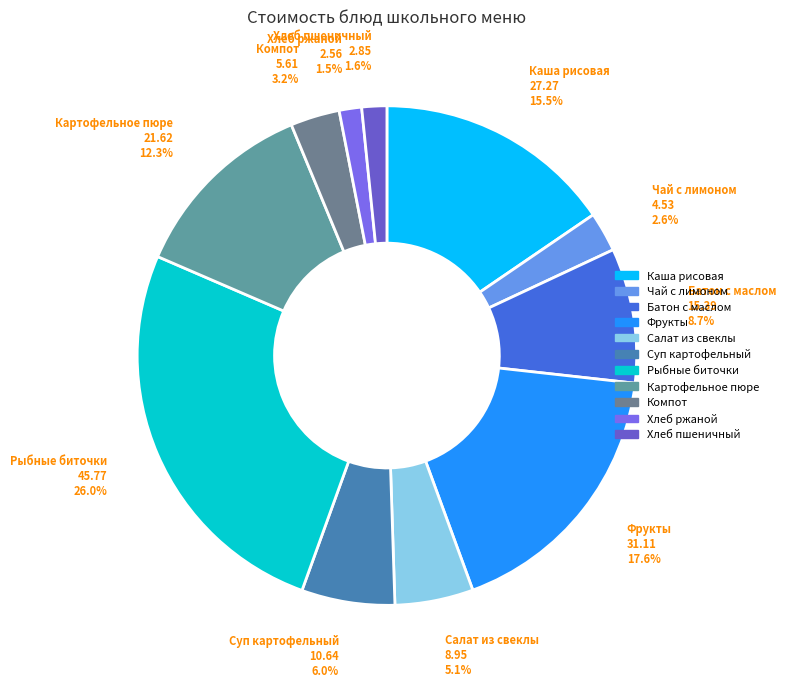

Rank the categories by value from lowest to highest.

Хлеб ржано-пшеничный, Хлеб пшеничный, Чай с лимоном, Компот из сухофруктов, Салат из свеклы, Суп картофельный, Батон с маслом сливочным, Картофельное пюре, Каша рисовая молочная, Фрукты порционно, Рыбные биточки